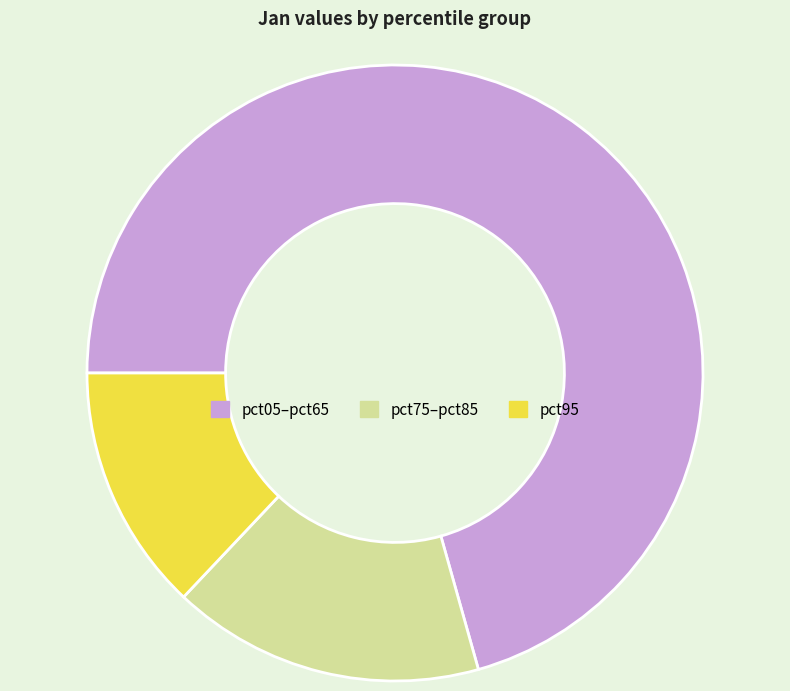

Is it true that pct75–pct85 is 16% of the pie?

True